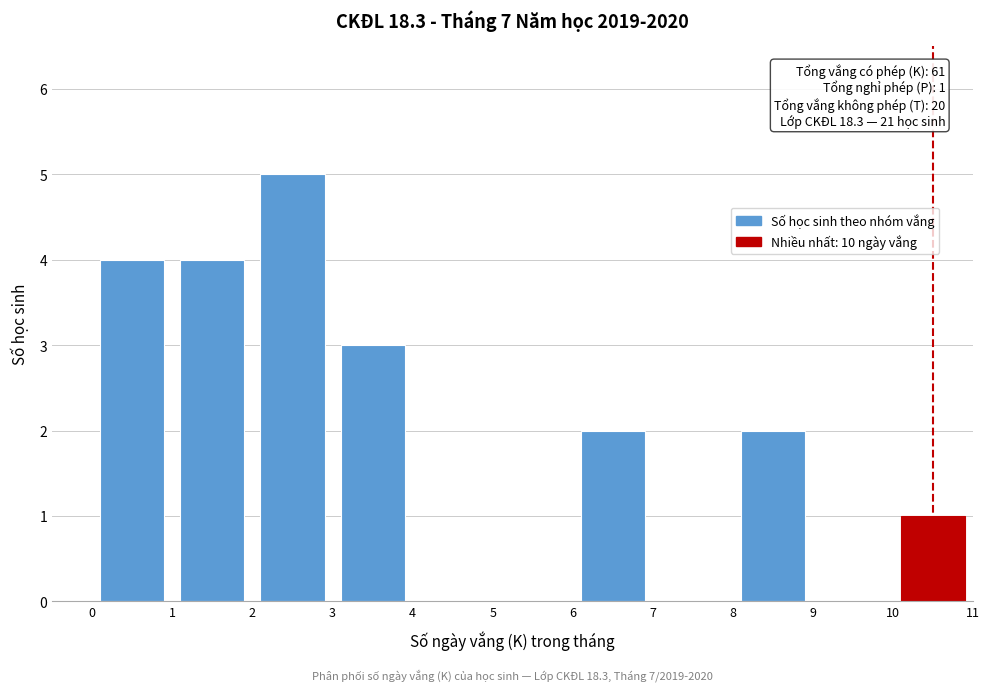

Over which range of the x-axis is the bar tallest?

2 to 3